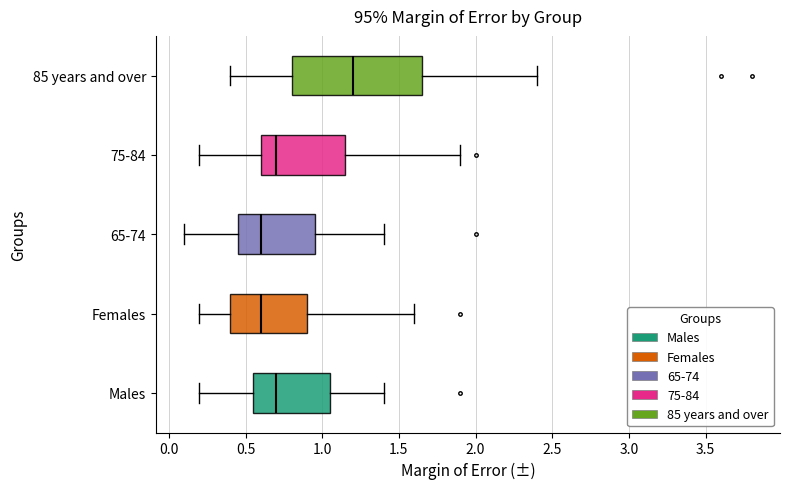

Which box is the widest, from its left edge to its right edge?

85 years and over